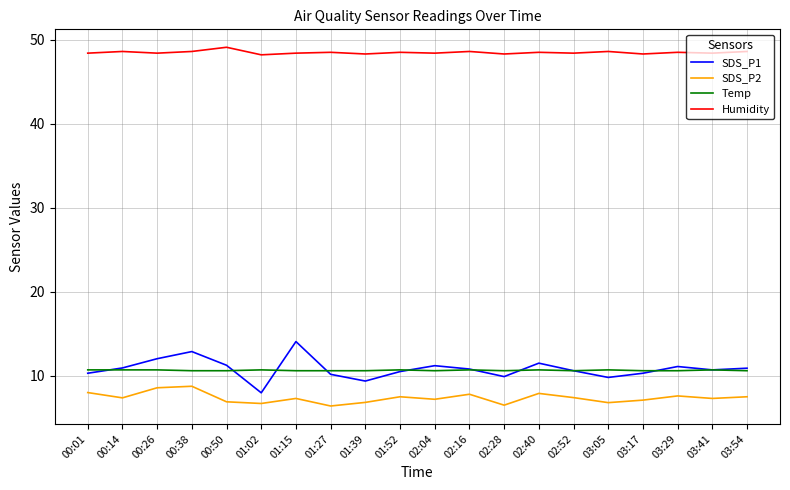

What position from the right is 00:50?

16